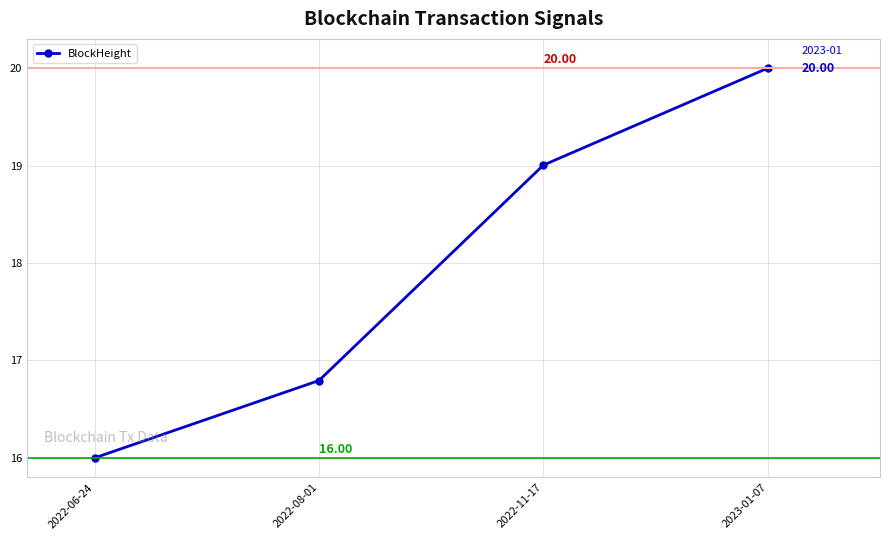

Rank the categories by value from highest to lowest.

2023-01-07, 2022-11-17, 2022-08-01, 2022-06-24